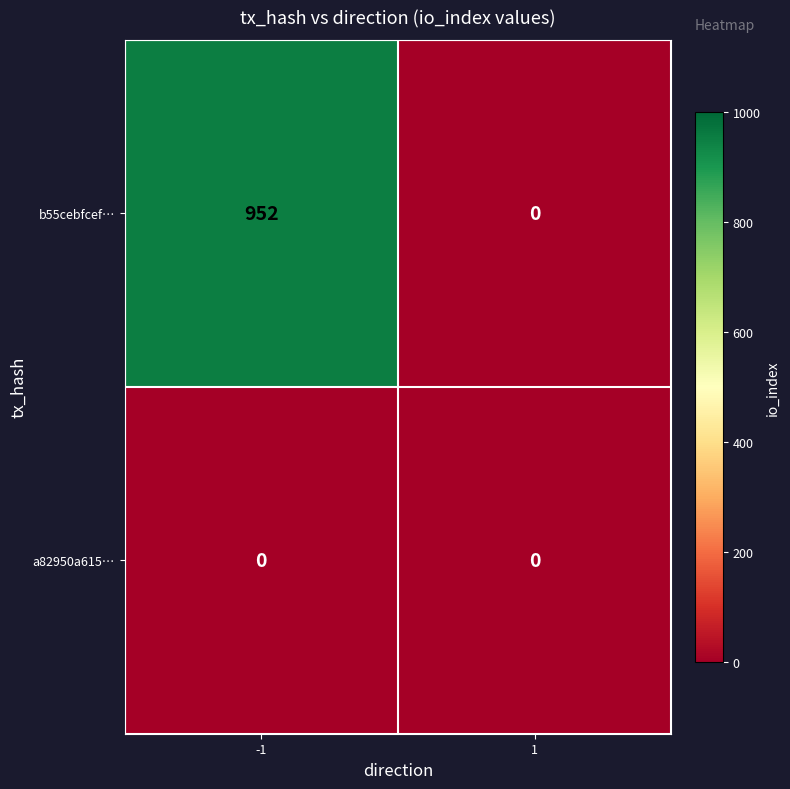

What is the sum of the b55cebfcef… values at 1 and -1?

952